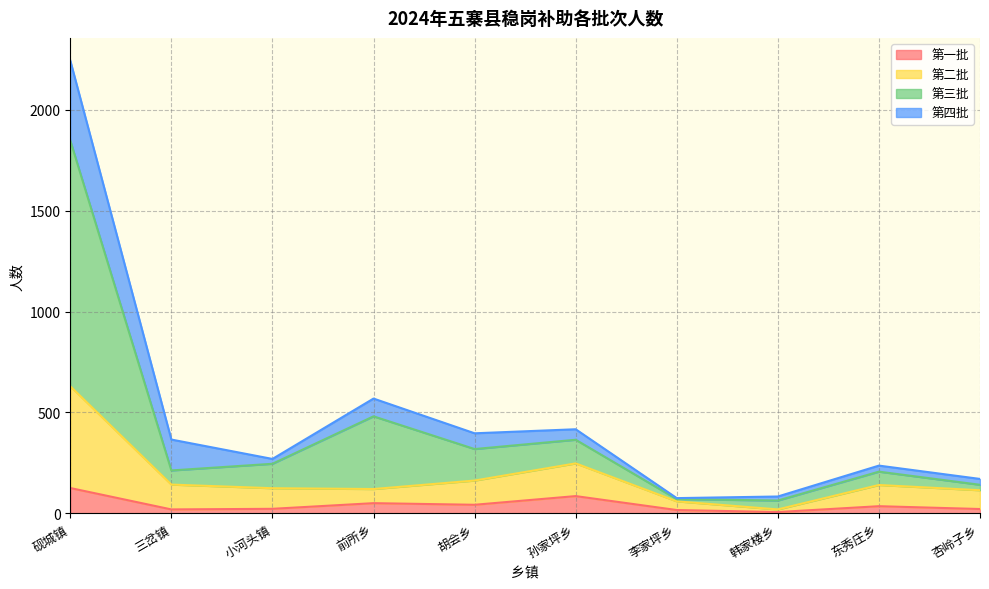

What is the total value across all series at 前所乡?

569